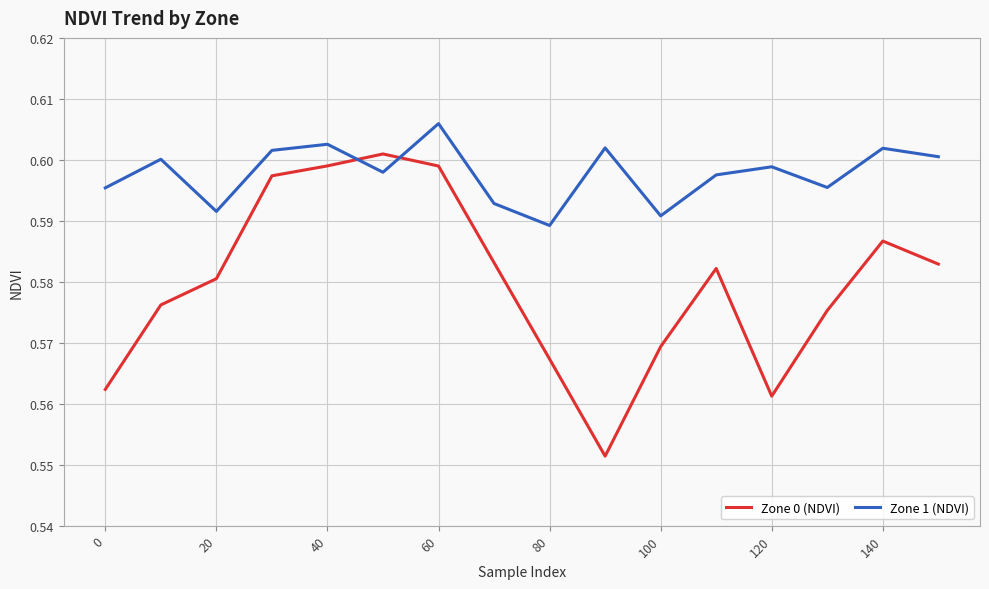

List the series in order of their peak value, lowest first.

Zone 0 (NDVI), Zone 1 (NDVI)